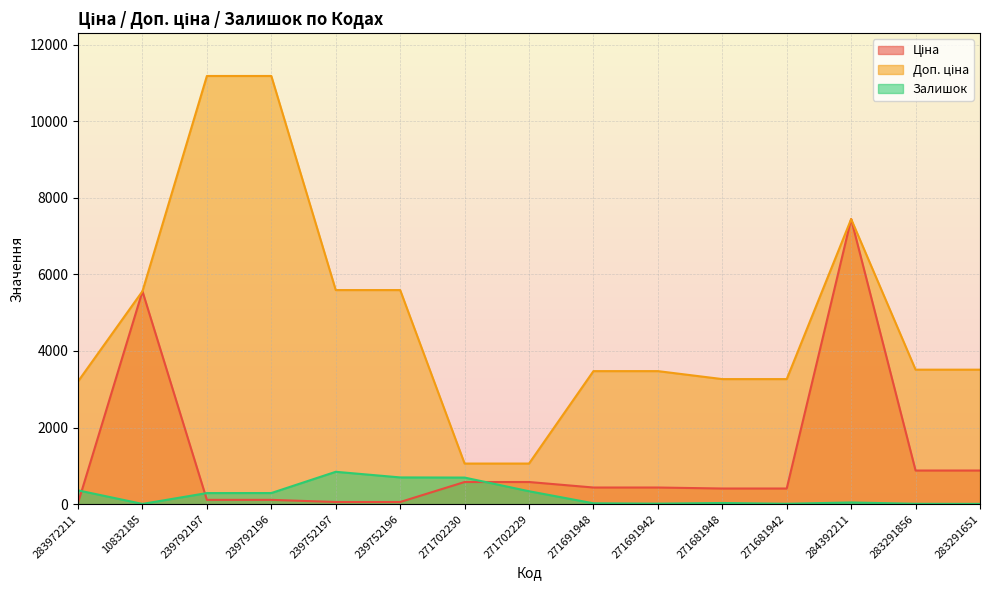

Reading left to right, transcribe all the data shown in this chart.

Ціна: 32.0	5560.3	111.8	111.8	55.9	55.9	578.1	578.1	434.3	434.3	408.2	408.2	7444.6	878.0	878.0
Доп. ціна: 3205.0	5560.3	11182.0	11182.0	5591.0	5591.0	1060.0	1060.0	3474.1	3474.1	3265.8	3265.8	7444.6	3511.9	3511.9
Залишок: 360.0	6.0	289.0	290.0	845.0	698.0	694.0	337.0	22.0	13.0	30.0	10.0	44.0	9.0	7.0